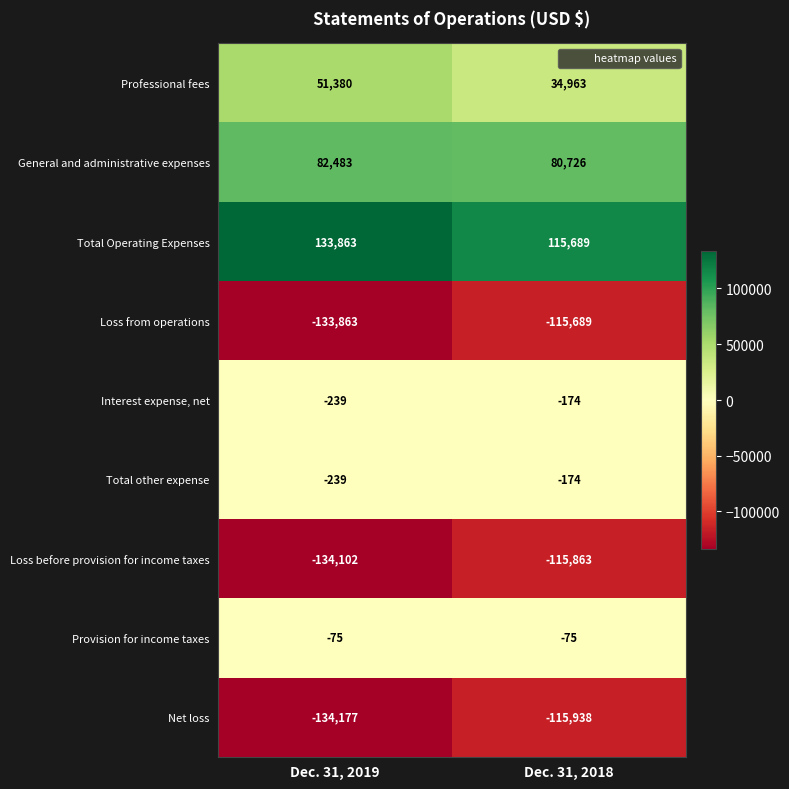

What is the total value across all series at Dec. 31, 2019?

-134969